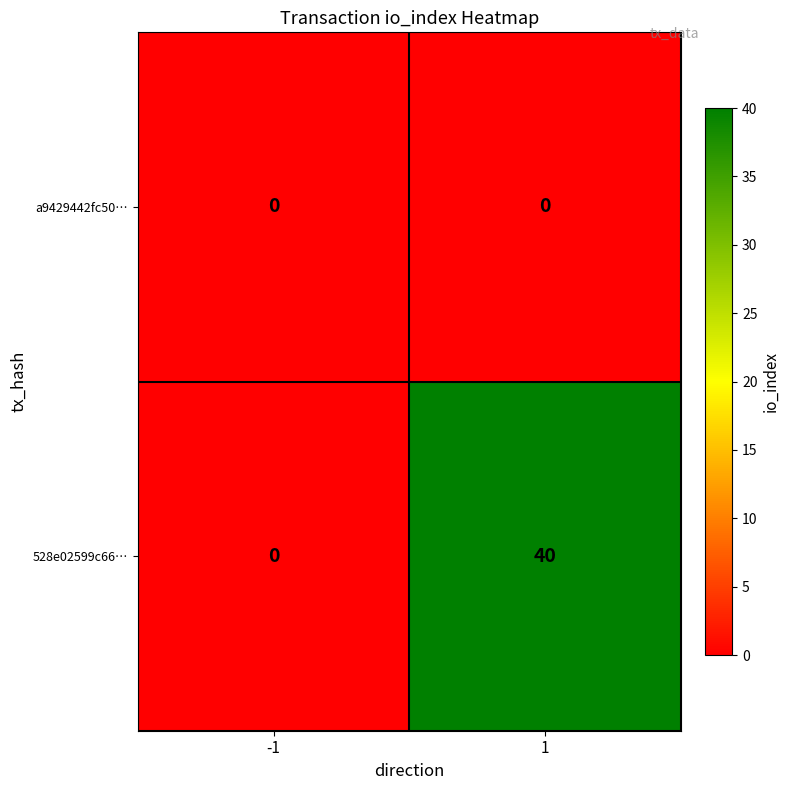

What is the difference between the 528e02599c66… values at -1 and 1?

40